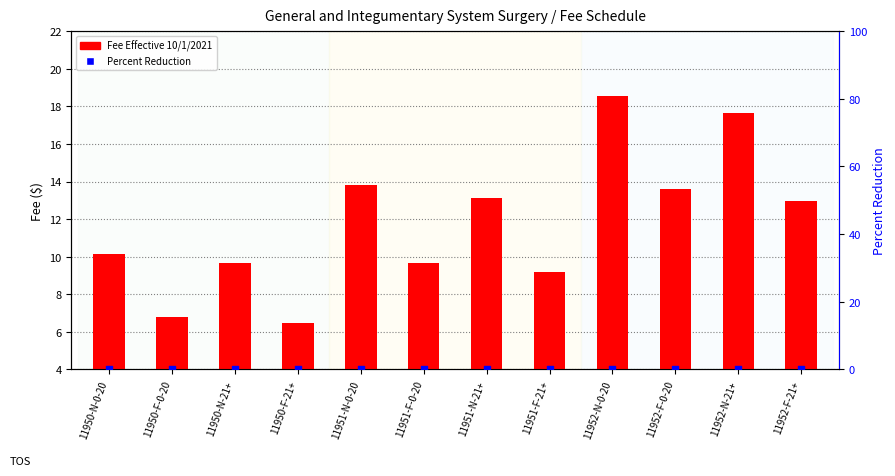

What are all the series names shown in the legend?

Fee Effective 10/1/2021, Percent Reduction